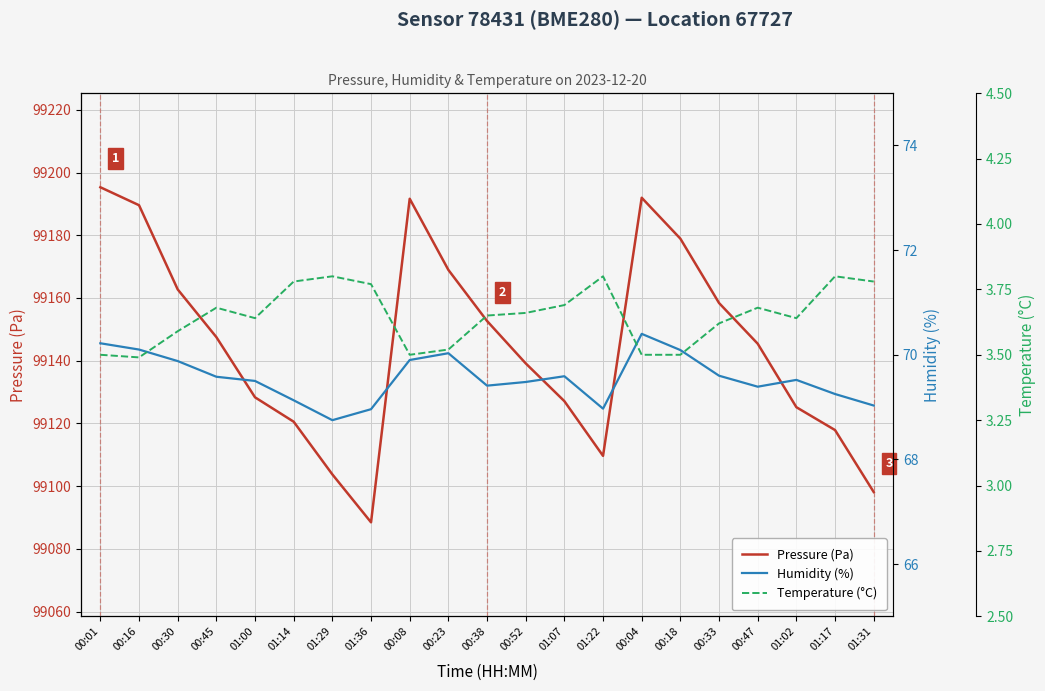

Which series changed the most between 01:22 and 00:47?

Pressure (Pa)